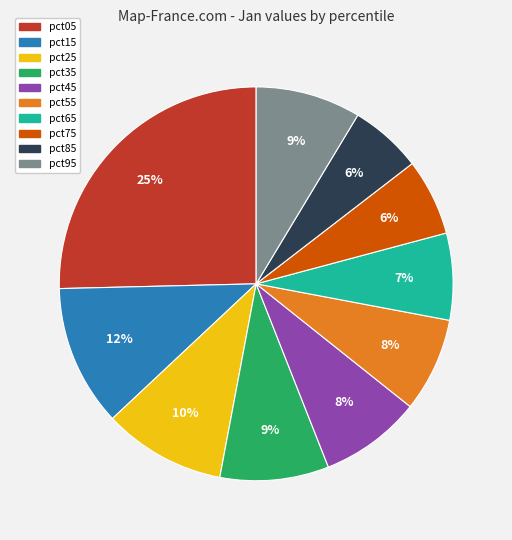

To the nearest percent, what percentage of the pie is pct55?

8%